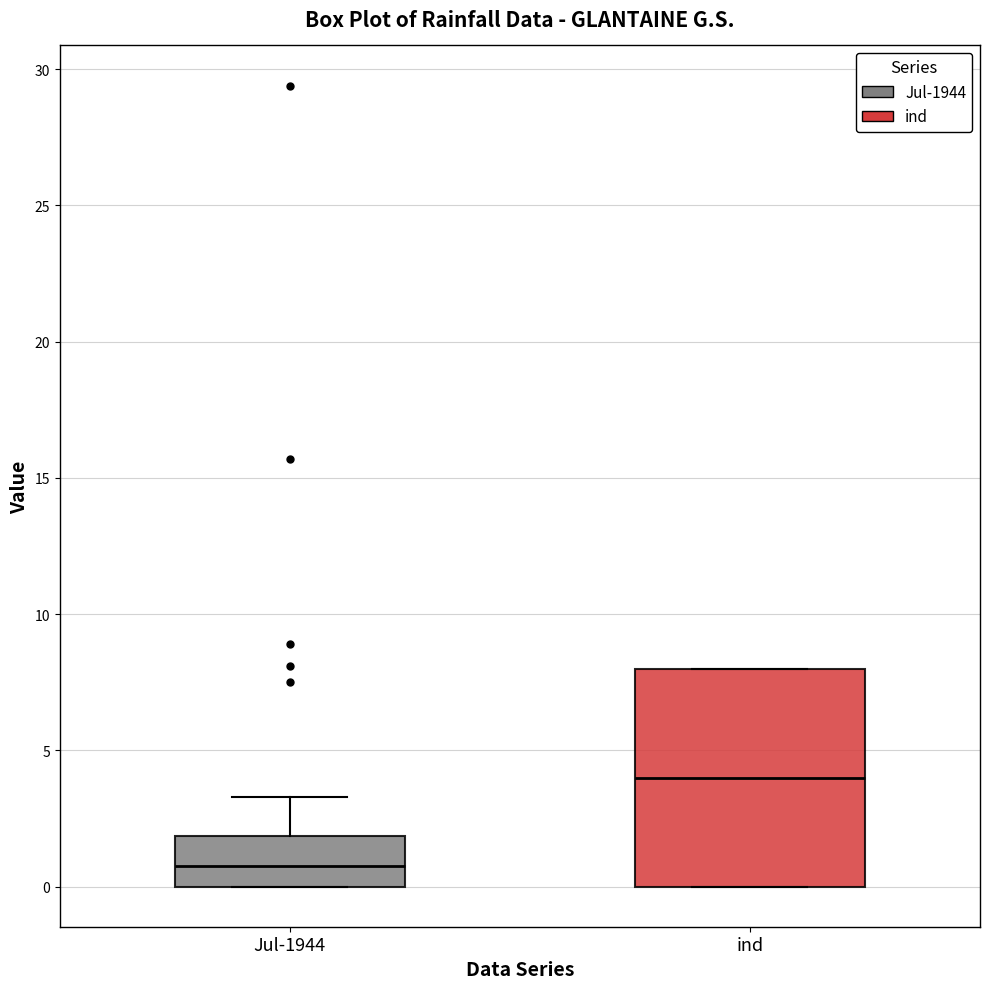

Reading left to right, read every box against the y-axis: the position of its median line, the range the box covers, and the ends of its whiskers. The values are not printed on the chart, so give them approximately, as read against the axis.

Jul-1944: median 1.0, box 0.0 to 2.0, whiskers 0.0 to 3.5
ind: median 4.0, box 0.0 to 8.0, whiskers 0.0 to 8.0